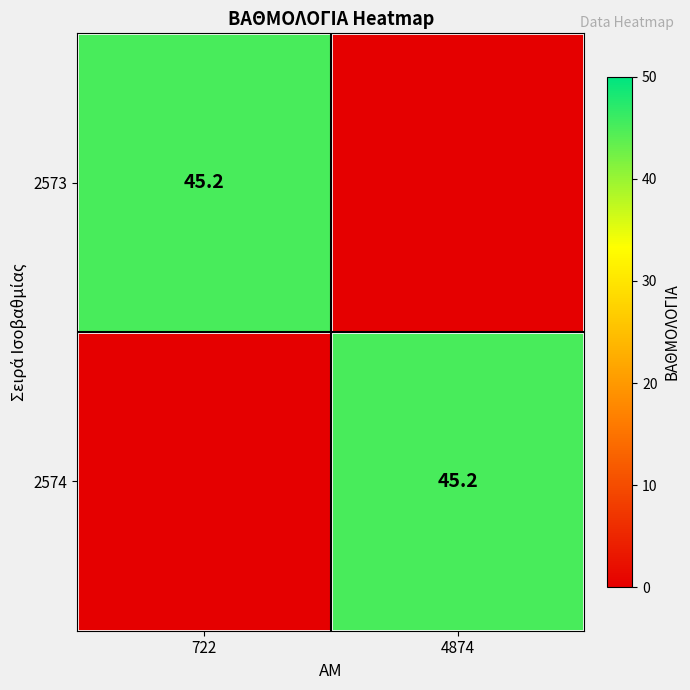

True or false: 2574 has a value of 71.5 at 4874.

False